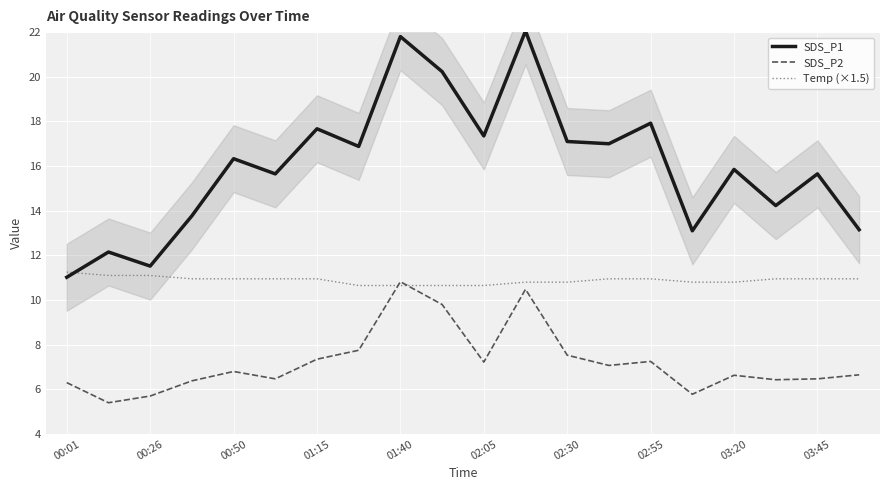

True or false: SDS_P2 and SDS_P1 intersect in this chart.

False